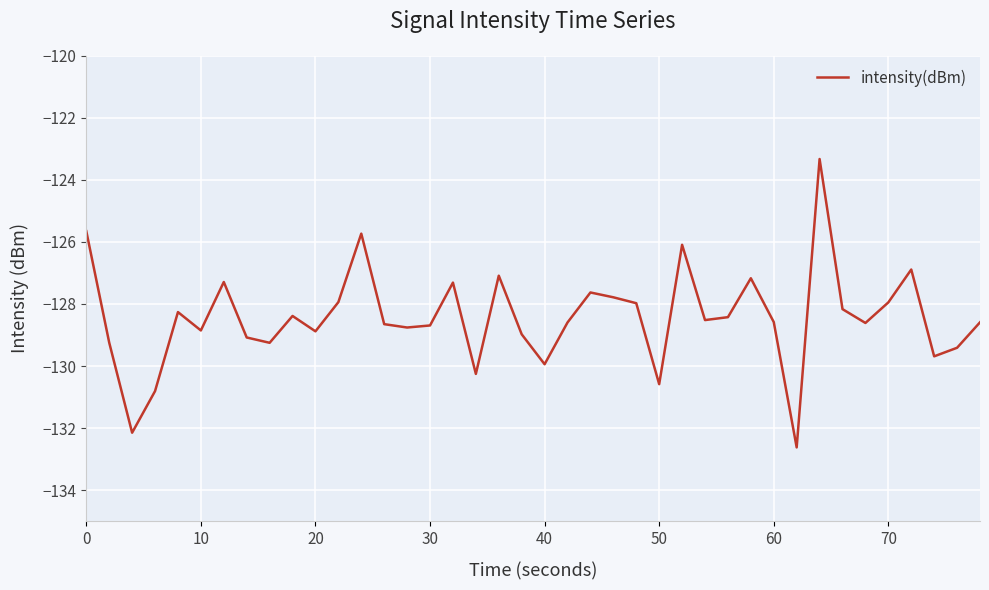

What is the difference between the maximum and minimum values?

9.3